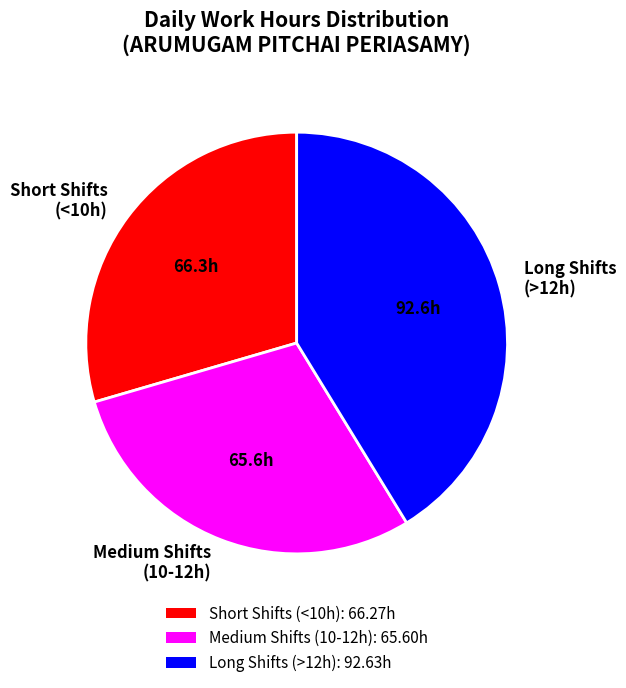

How many slices are in this pie chart?

3